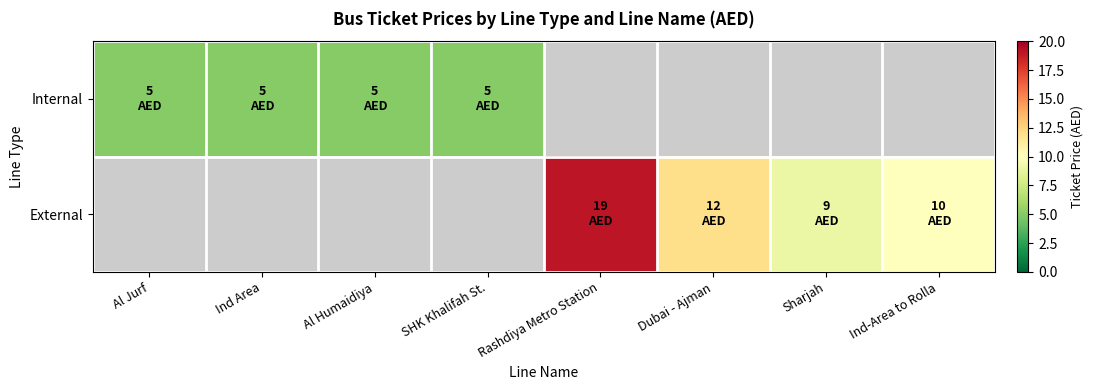

What is the lowest value of the Internal series?

5.0